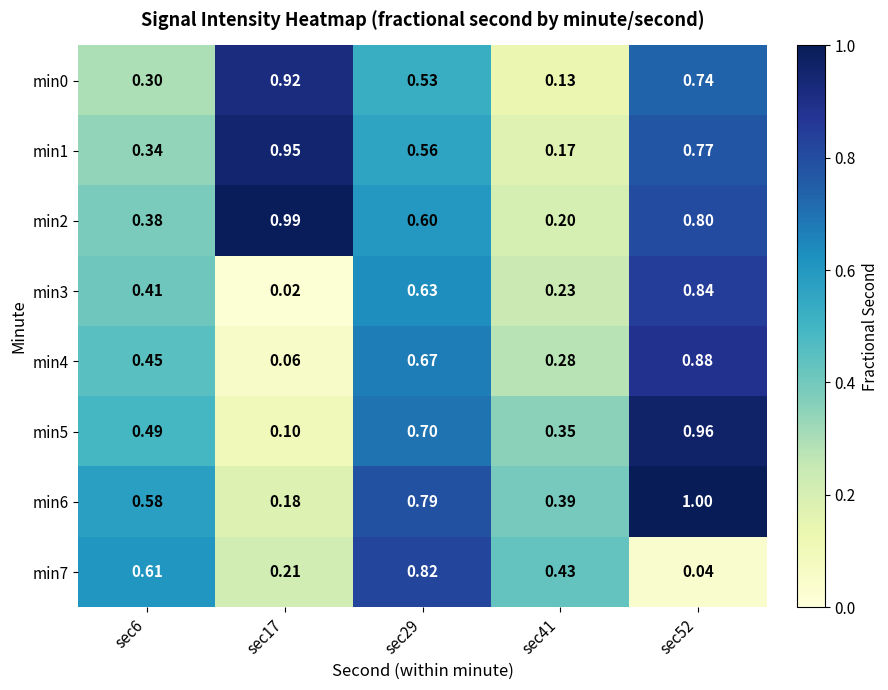

What is the total value across all series at sec41?

2.2